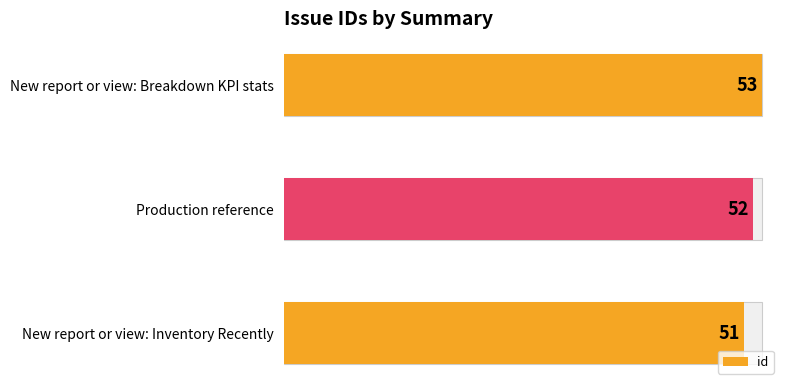

Reading left to right, extract all data points from this chart.

51	52	53